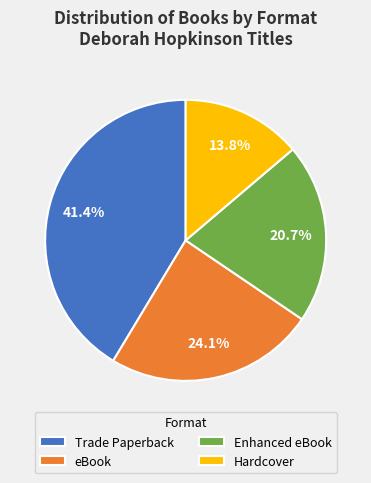

Rank the categories by value from lowest to highest.

Hardcover, Enhanced eBook, eBook, Trade Paperback